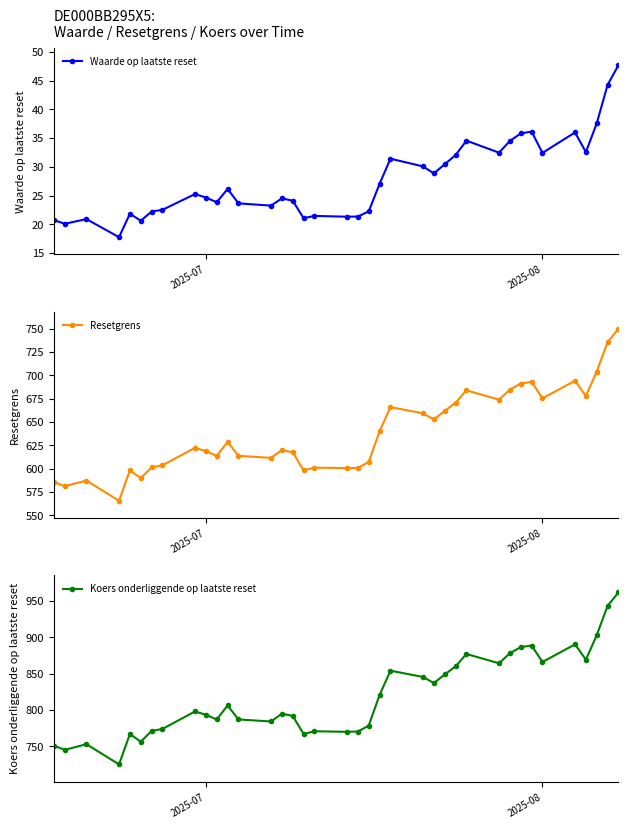

What is the smallest value displayed?

17.8